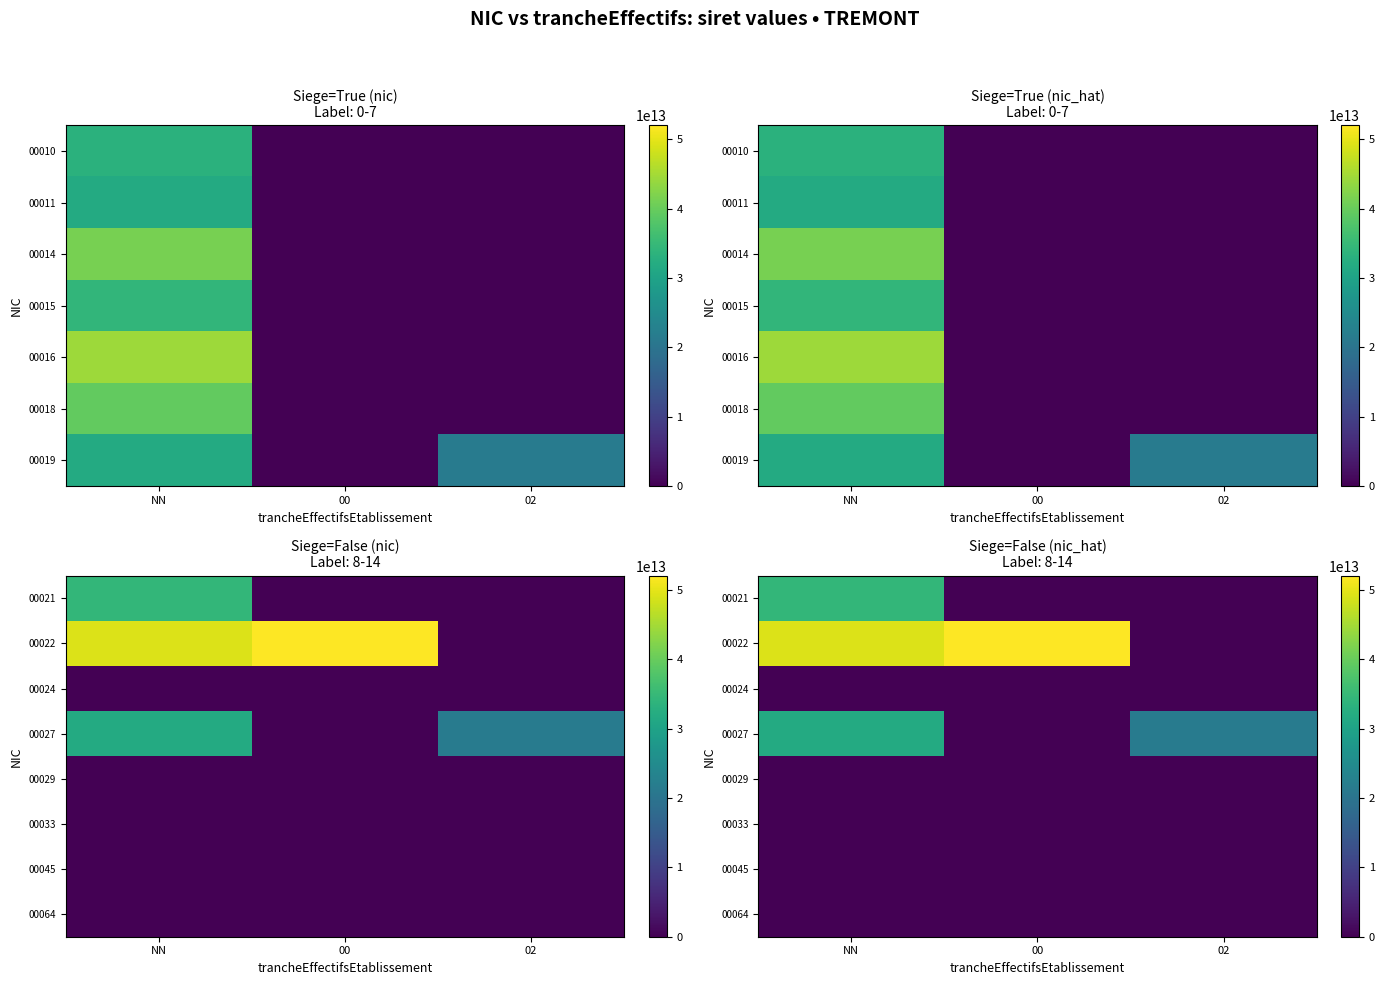

At which category is the sum across all series the highest?

NN